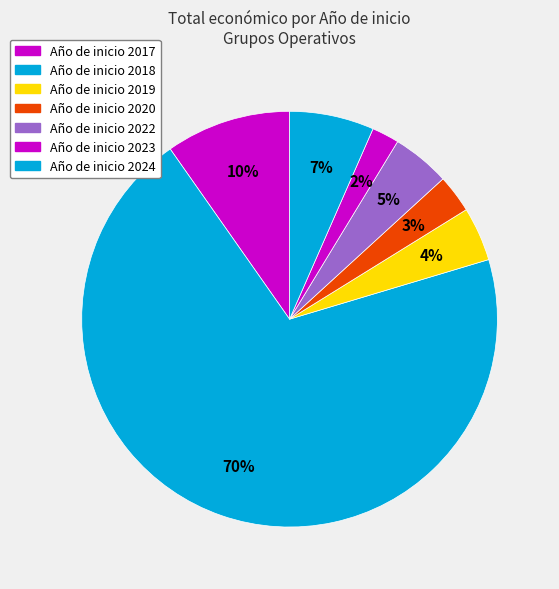

Which category has the smallest portion of the pie?

2017